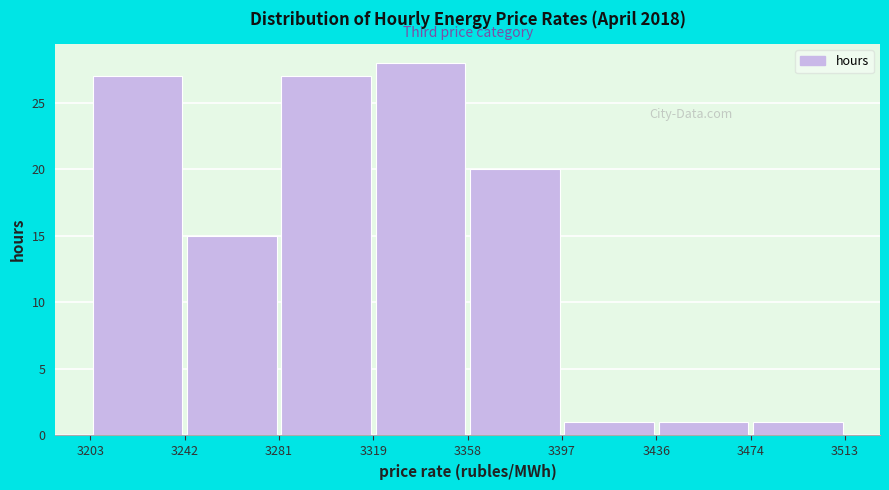

Reading left to right, list every bar in this chart as the range it spans on the x-axis followed by its height. The values are not printed on the chart, so give them approximately, as read against the axis.

3203 to 3242: 27
3242 to 3281: 15
3281 to 3319: 27
3319 to 3358: 28
3358 to 3397: 20
3397 to 3436: 1
3436 to 3474: 1
3474 to 3513: 1